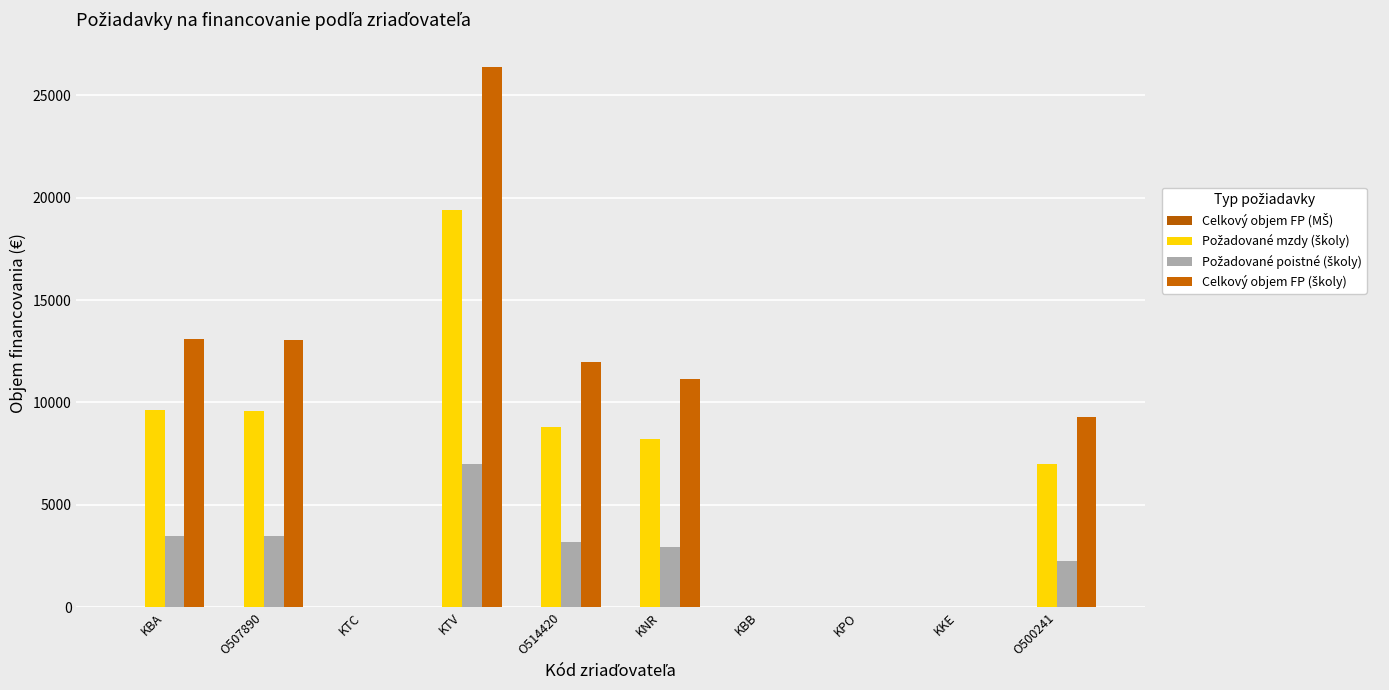

What is the label of the 1st bar from the right?

O500241